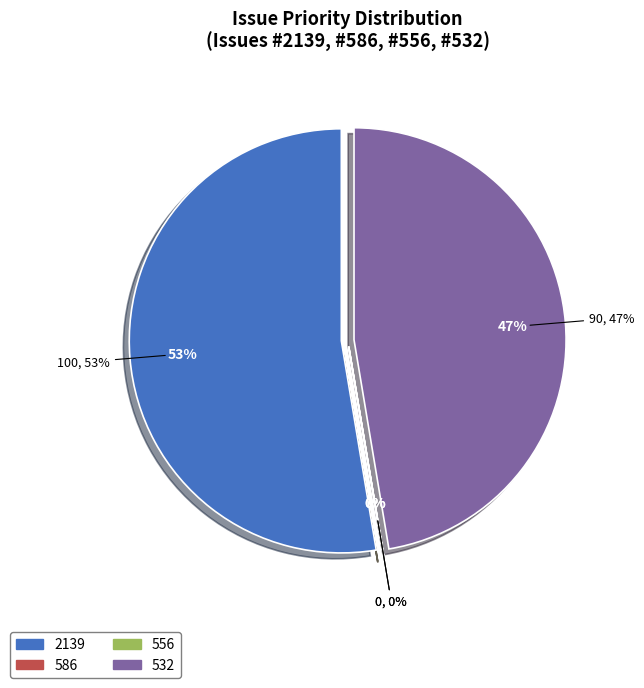

Rank the categories by value from lowest to highest.

586, 556, 532, 2139